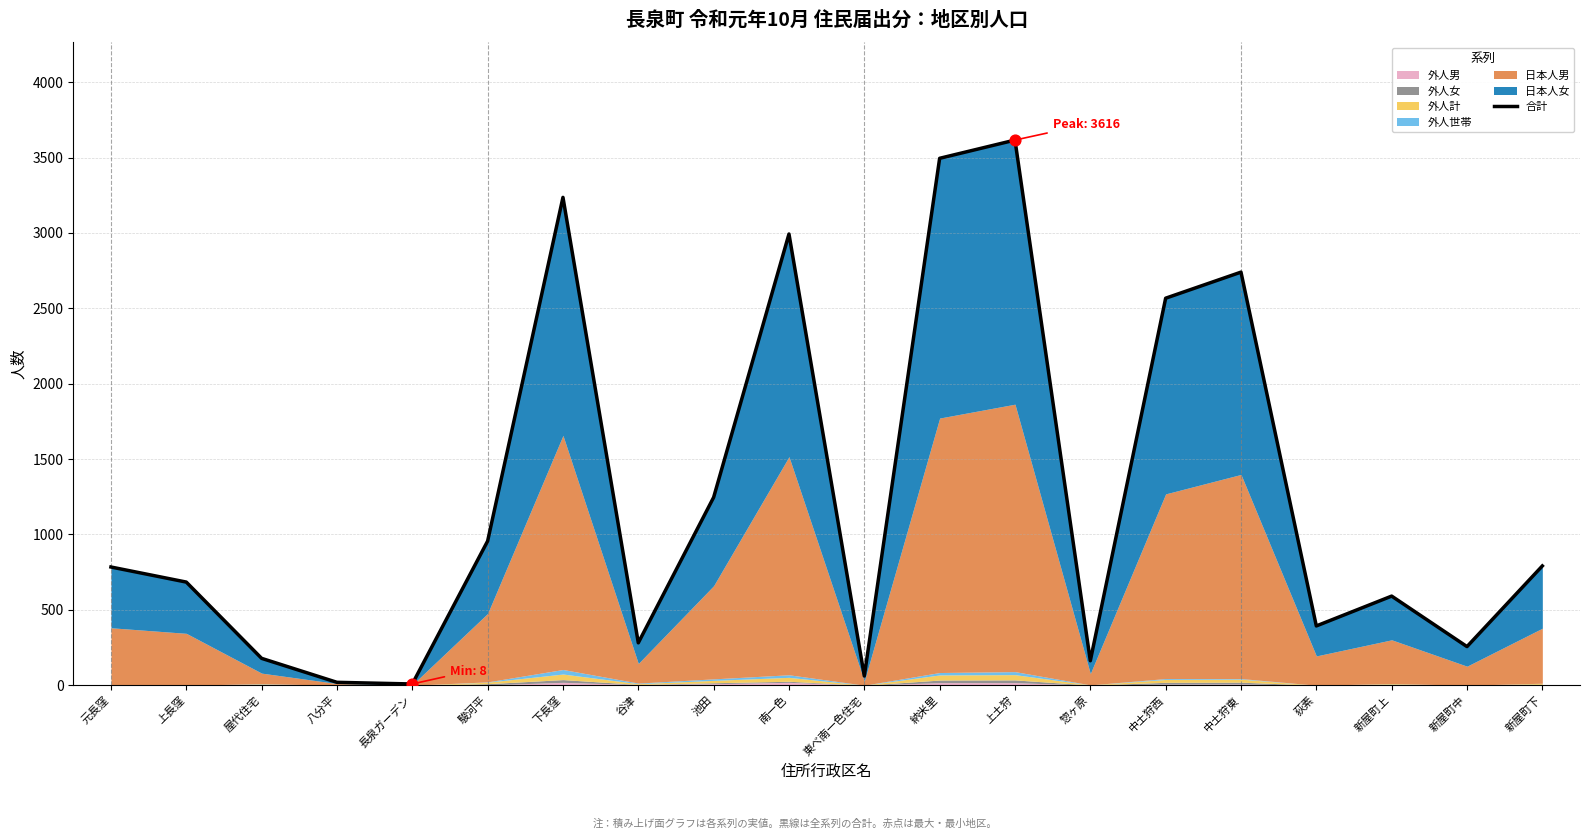

What is the ratio of the value at 中土狩東 to the value at 上土狩?

0.8